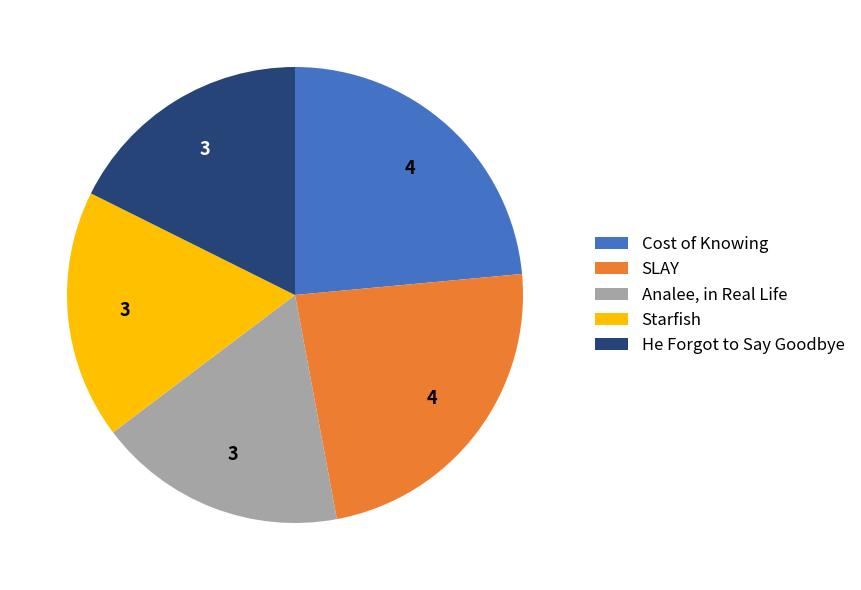

Is it true that SLAY is 24% of the pie?

True